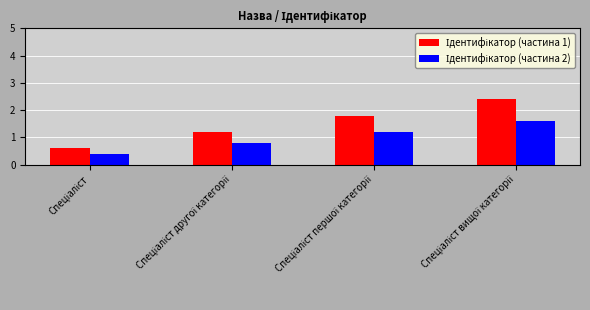

What is the minimum value shown in the chart?

0.4